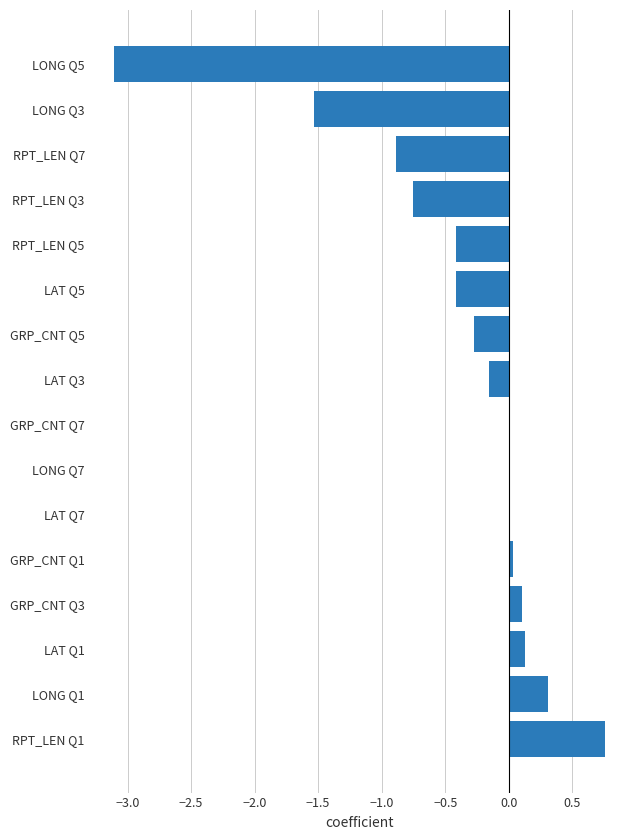

The value at LAT Q3 is -0.2. True or false?

True